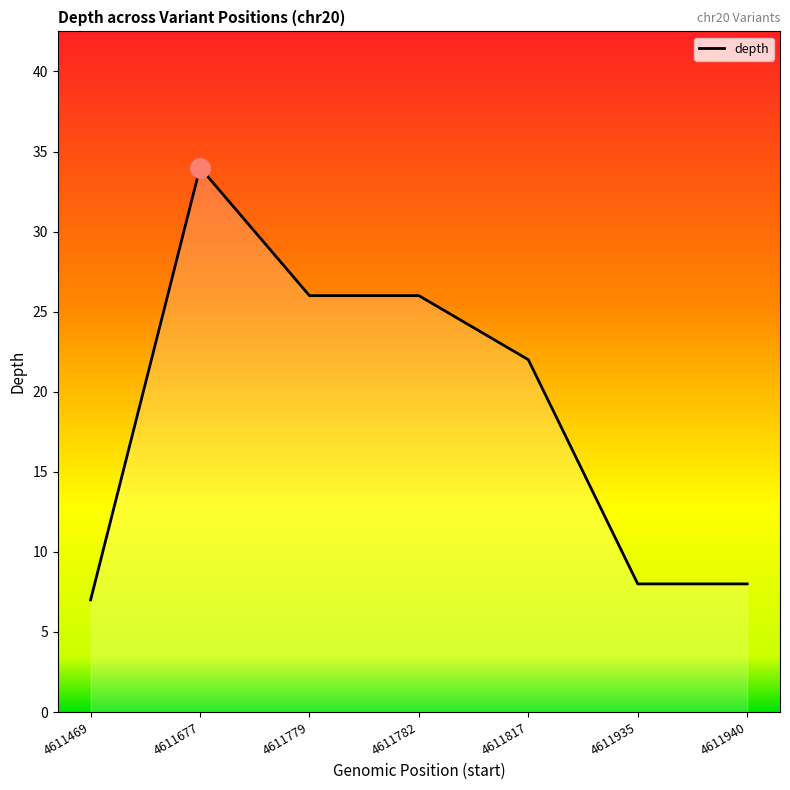

Is it true that the value at 4611469 is 7?

True